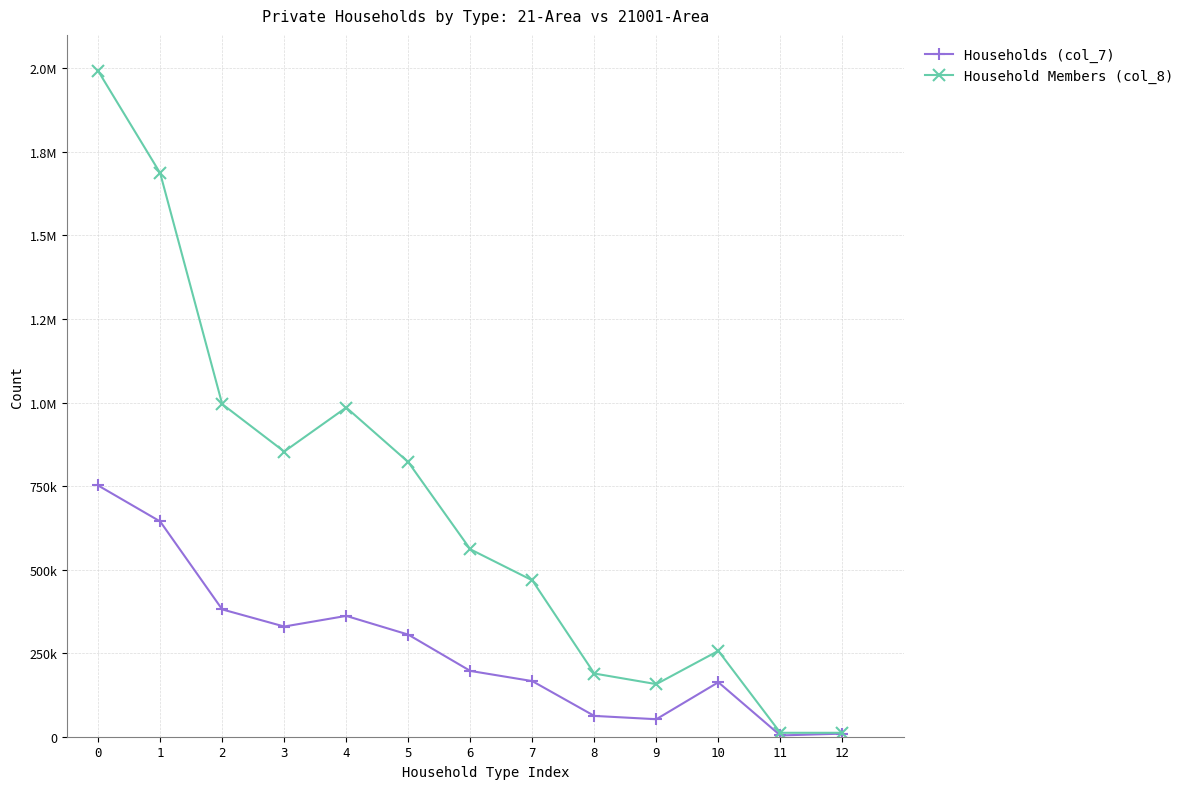

At which category does the chart reach its minimum across all series?

11